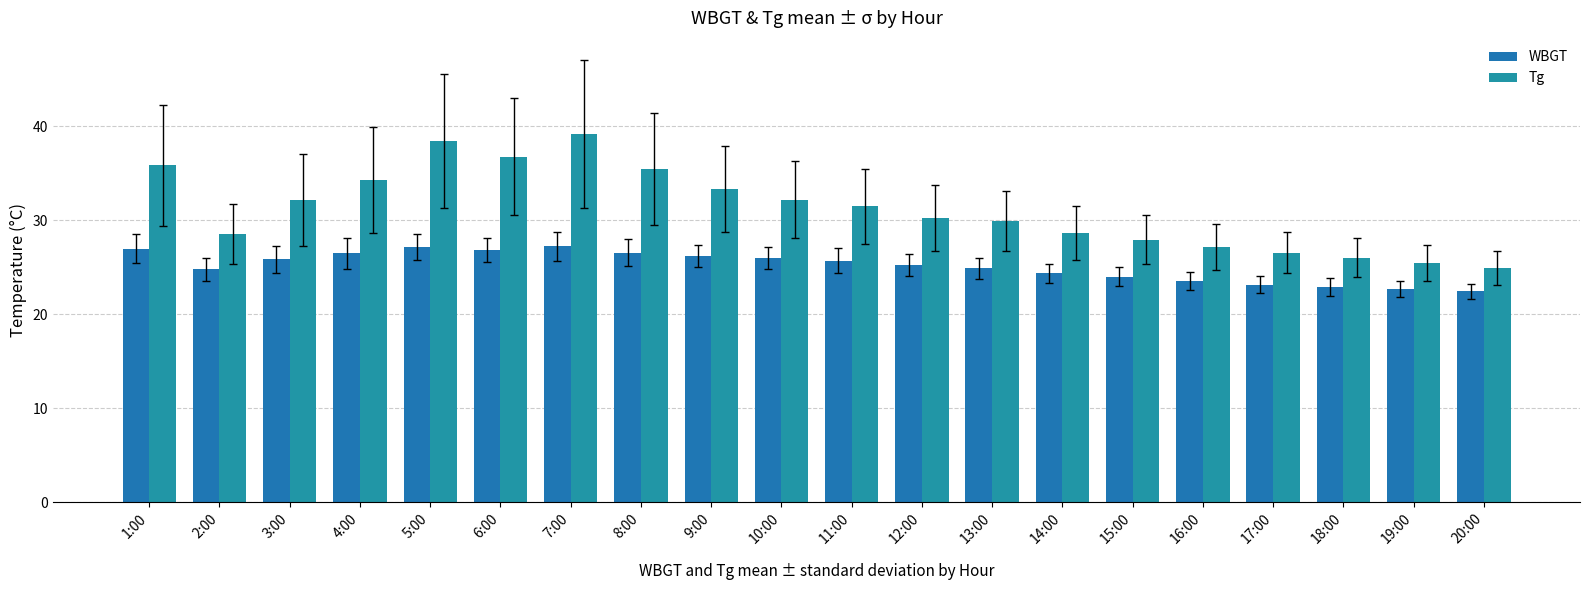

Count the number of categories in the chart.

20